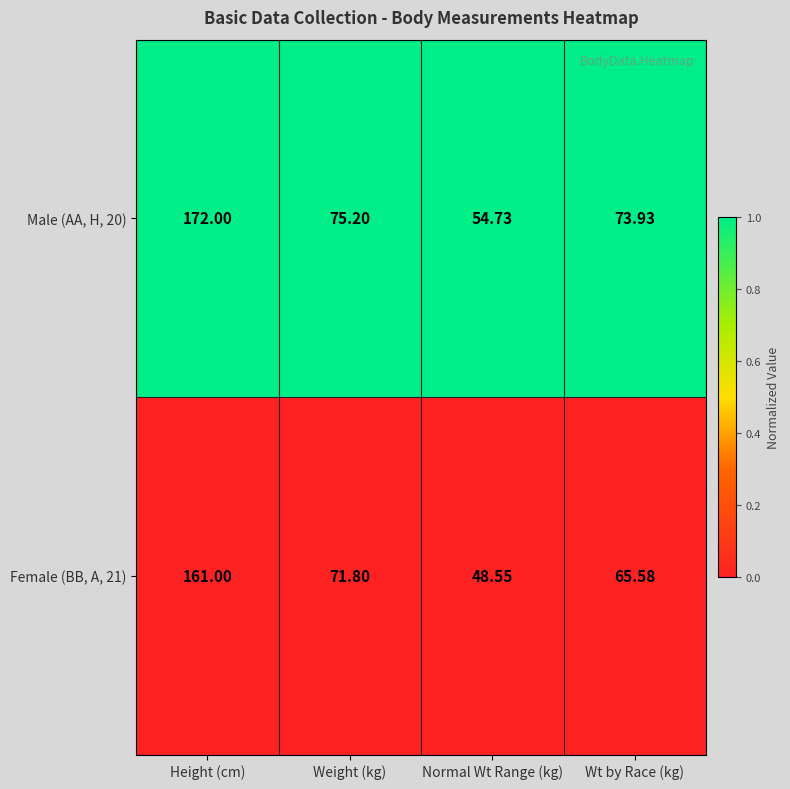

How many distinct data groups are displayed?

2